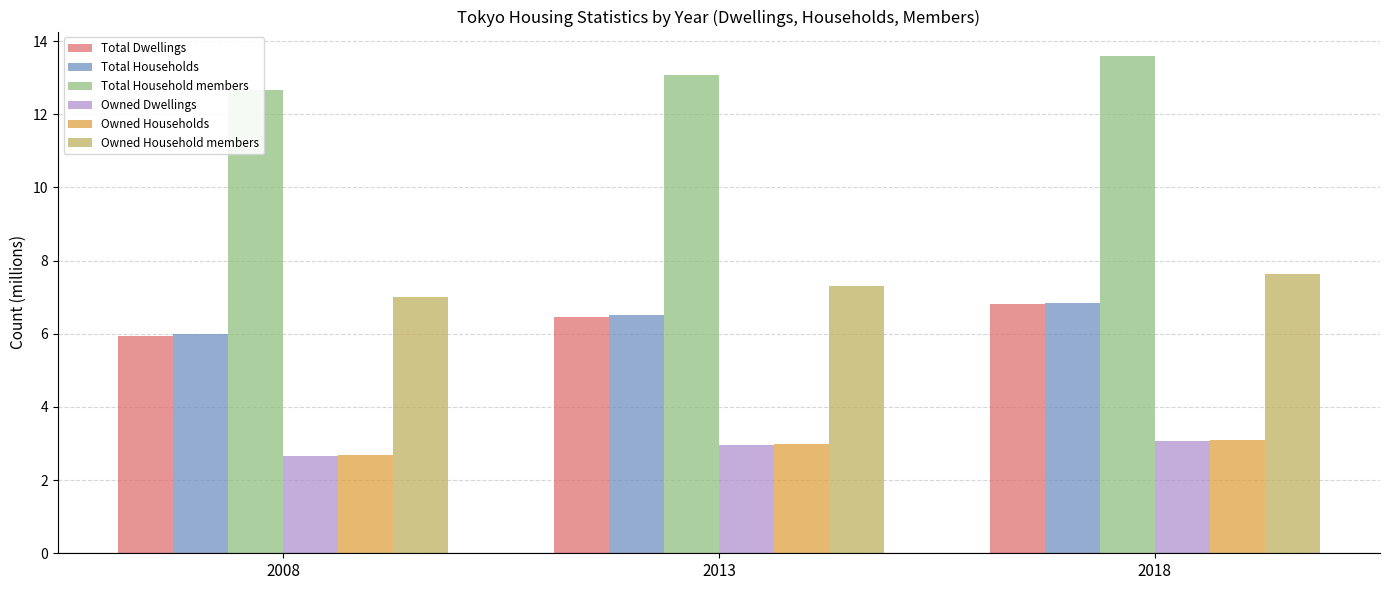

The value of Total Dwellings at 2018 is 6.8. True or false?

True